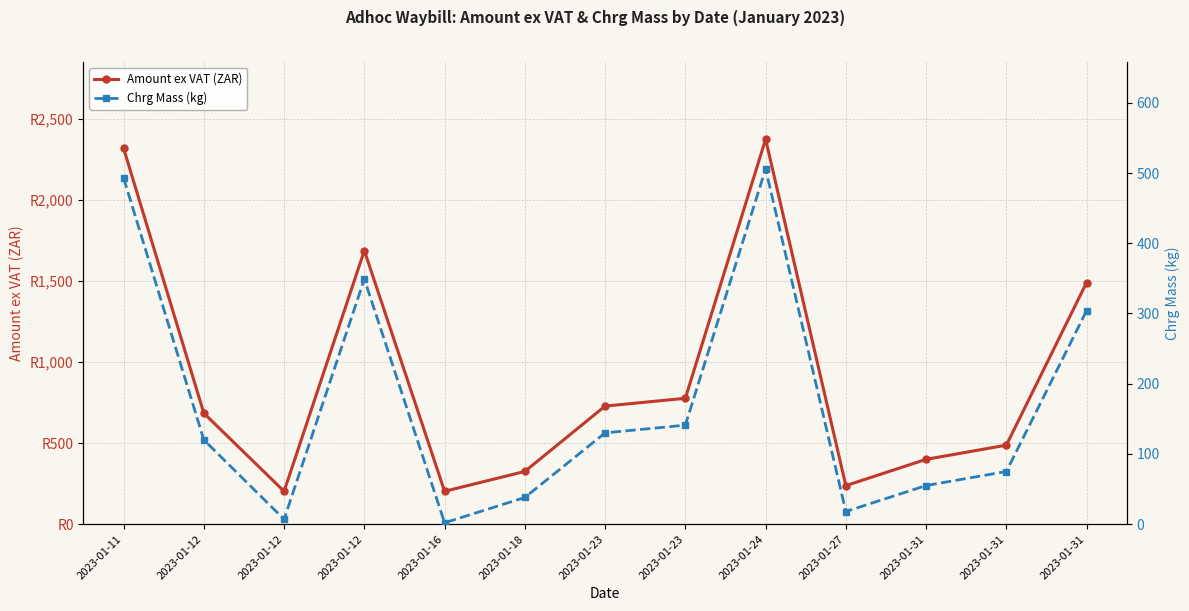

True or false: Chrg Mass (kg) and Amount ex VAT (ZAR) intersect in this chart.

False